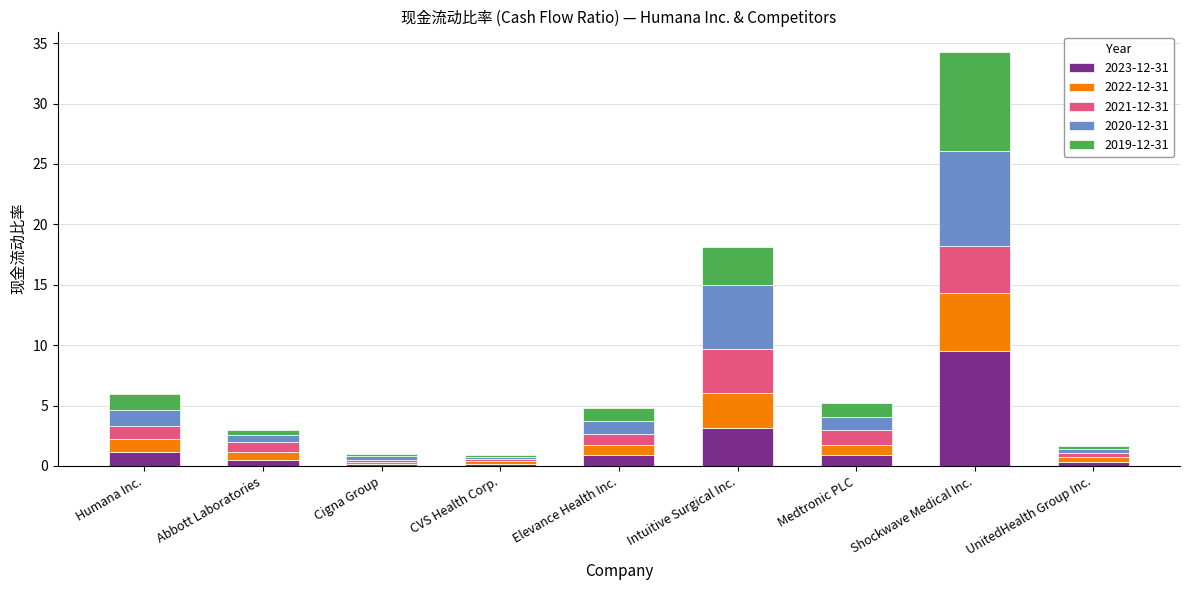

What is the sum of all 2023-12-31 values?

16.7